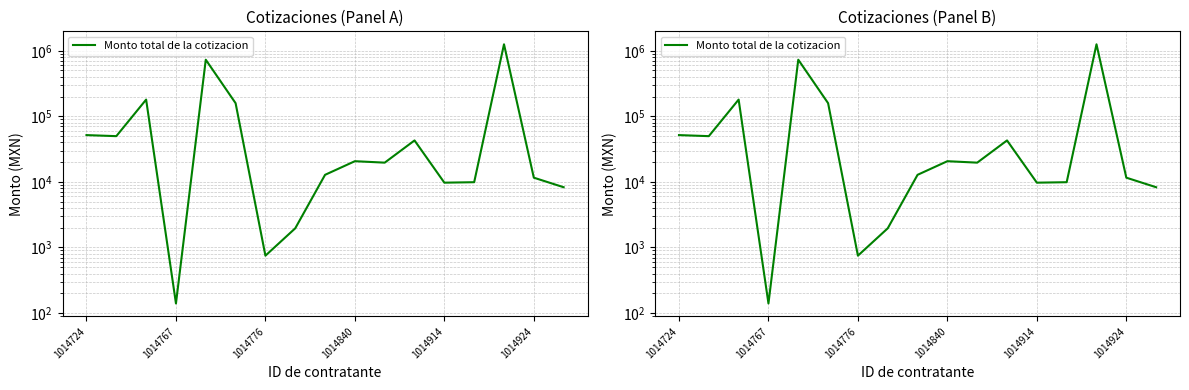

What is the difference between the values at 15 and 1014767?

38248.7